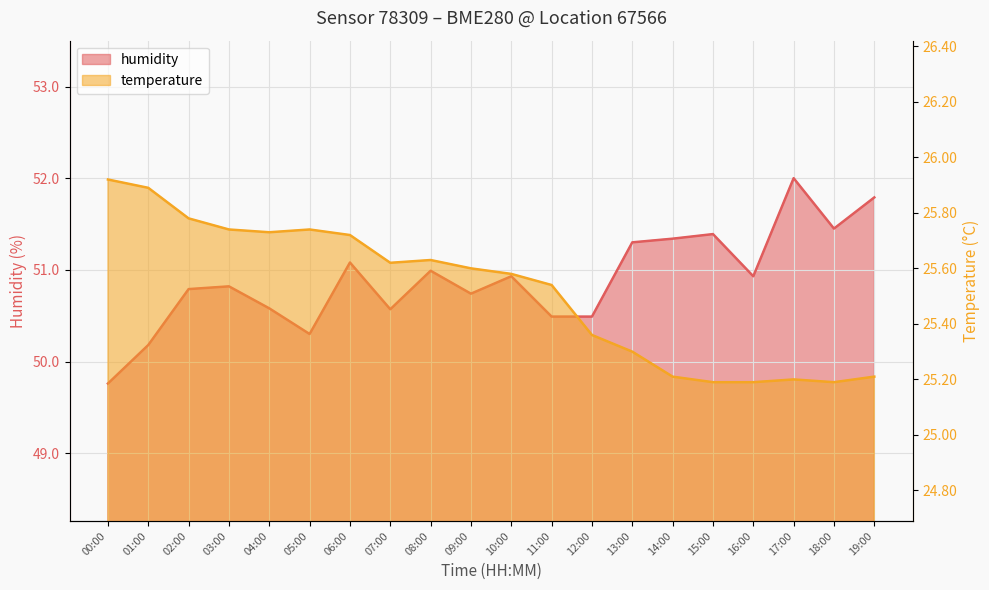

What is the average value of the temperature series?

25.5